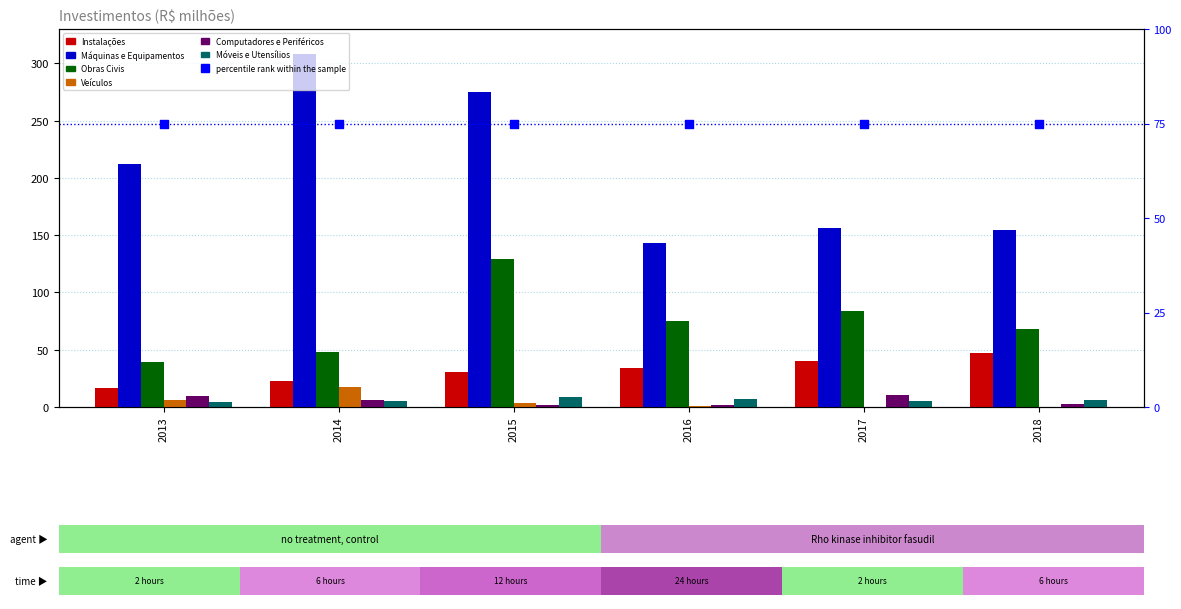

Which series has the widest spread of Y values?

Máquinas e Equipamentos